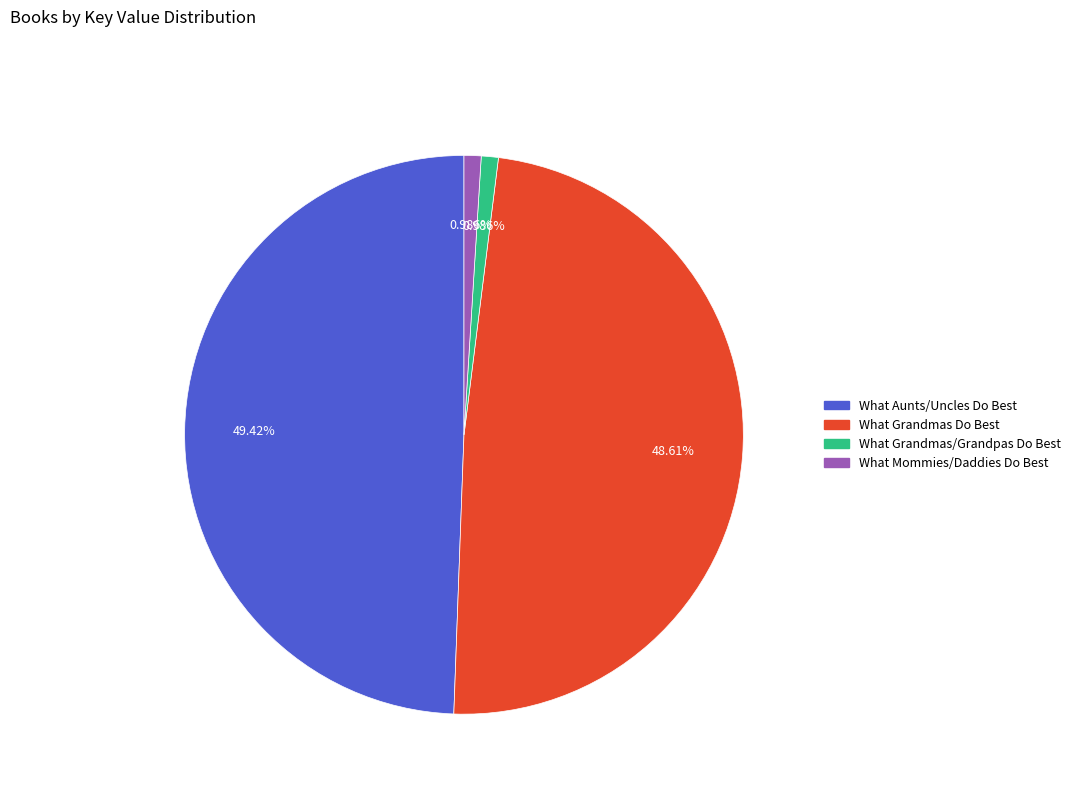

Is there any slice that represents more than half of the pie?

No